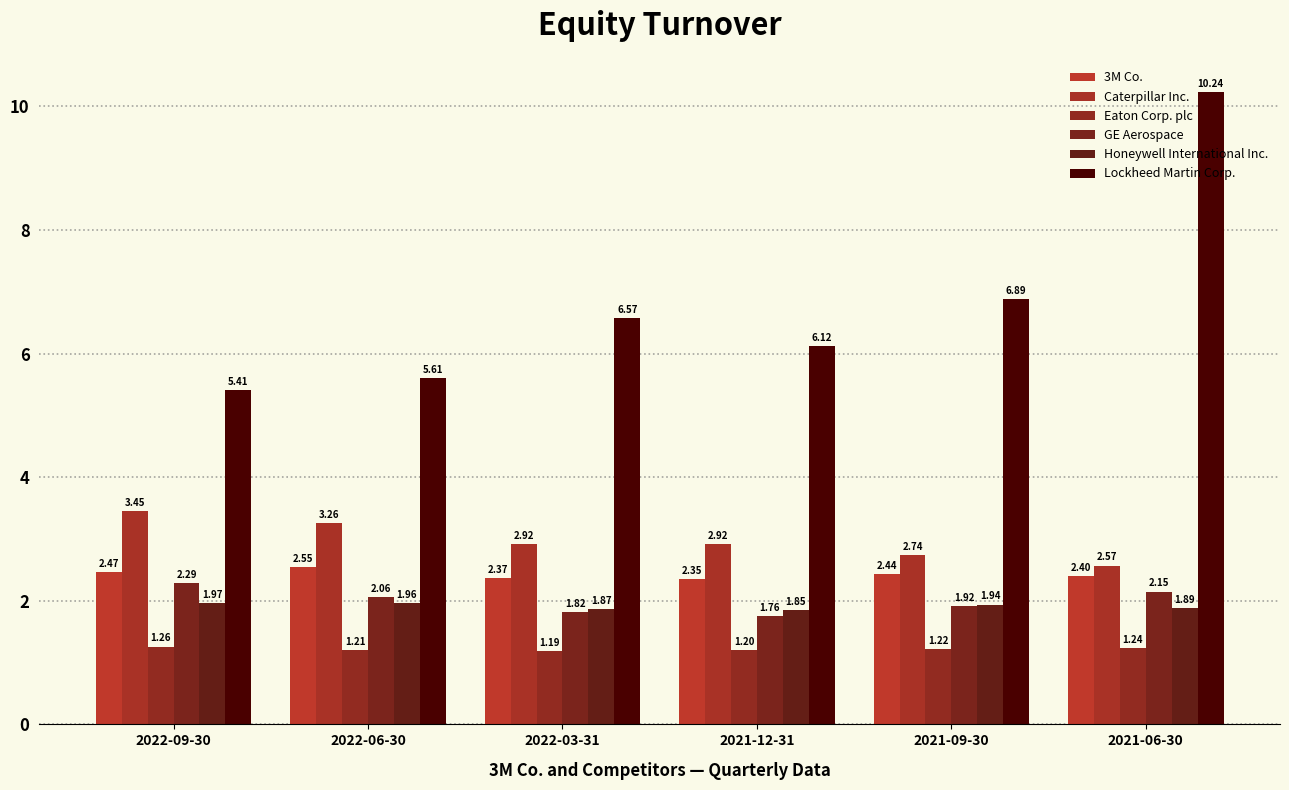

List the series in order of their peak value, highest first.

Lockheed Martin Corp., Caterpillar Inc., 3M Co., GE Aerospace, Honeywell International Inc., Eaton Corp. plc